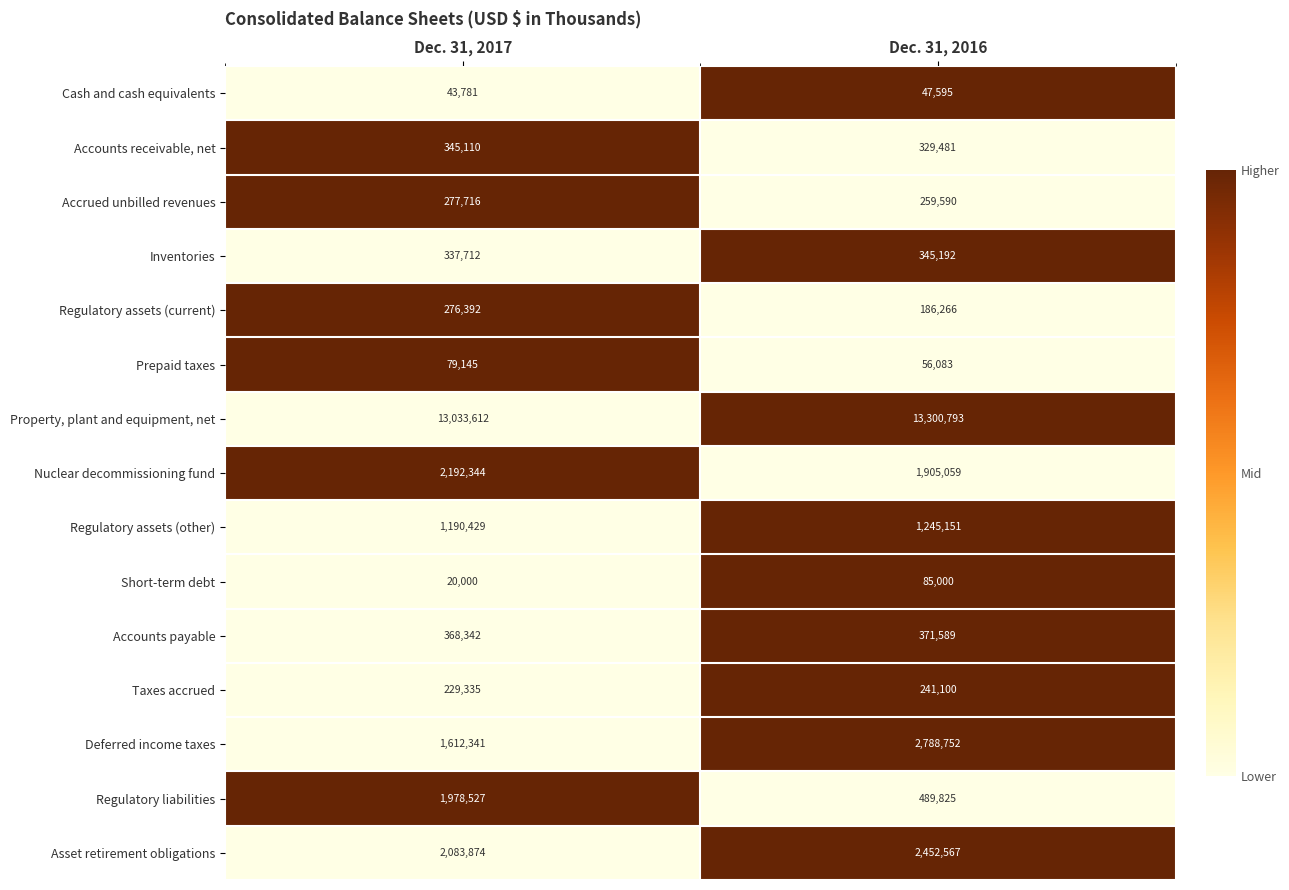

At which category does the chart reach its peak across all series?

Dec. 31, 2016